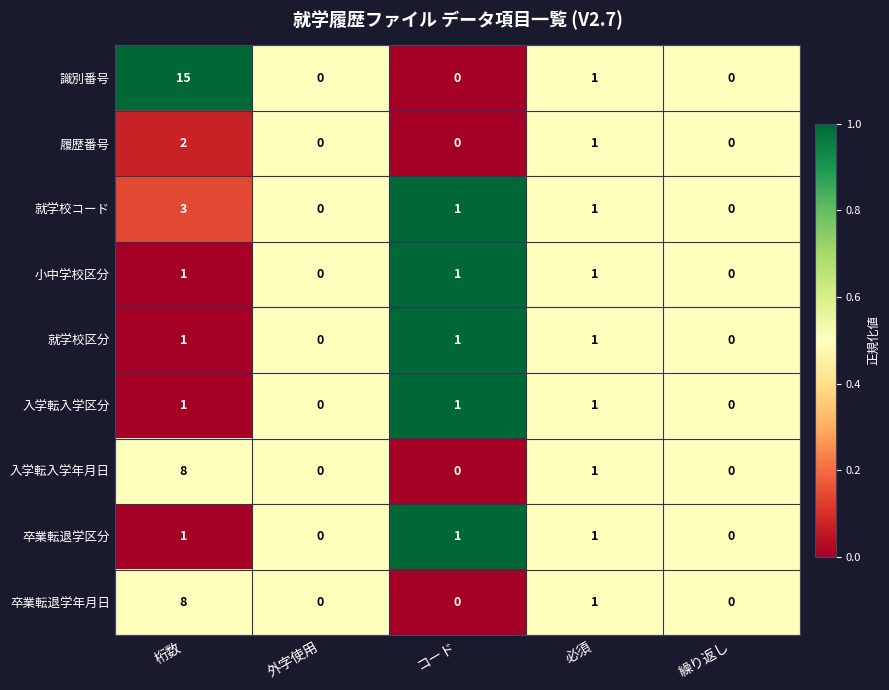

What is the difference between the highest and lowest values at 桁数?

14